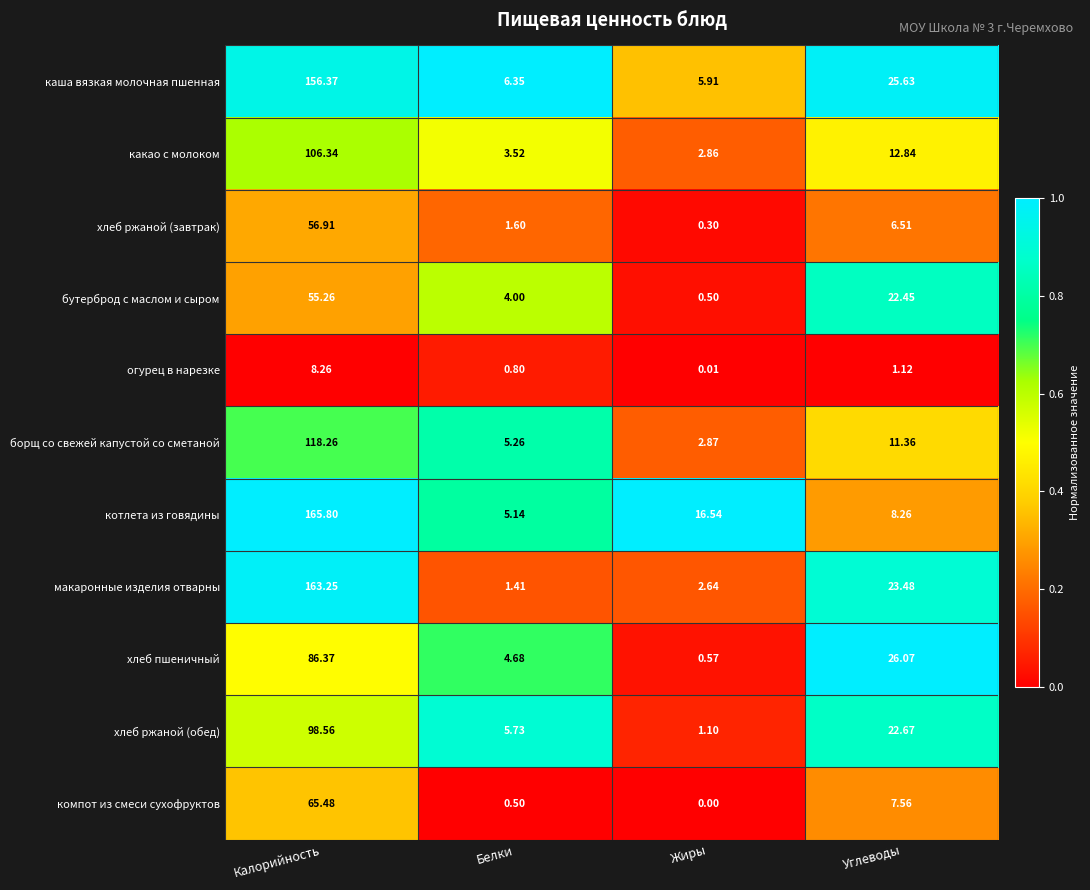

Which series has the largest total across all categories?

котлета из говядины